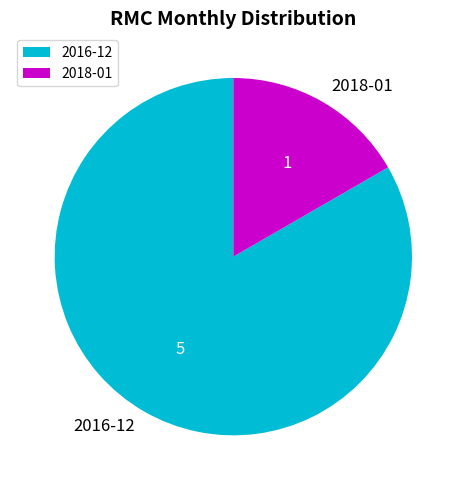

How many segments does this pie chart have?

2